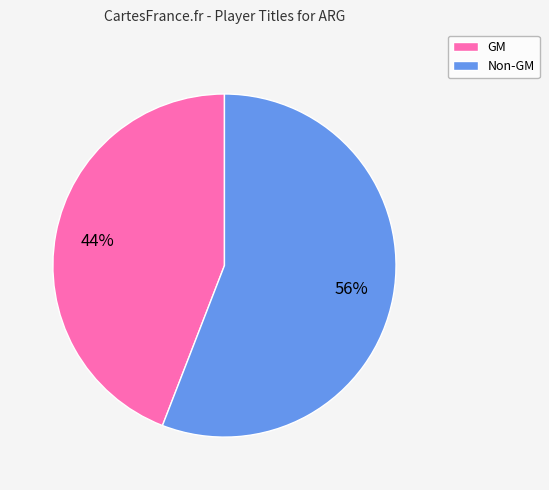

Between Non-GM and GM, which is larger?

Non-GM